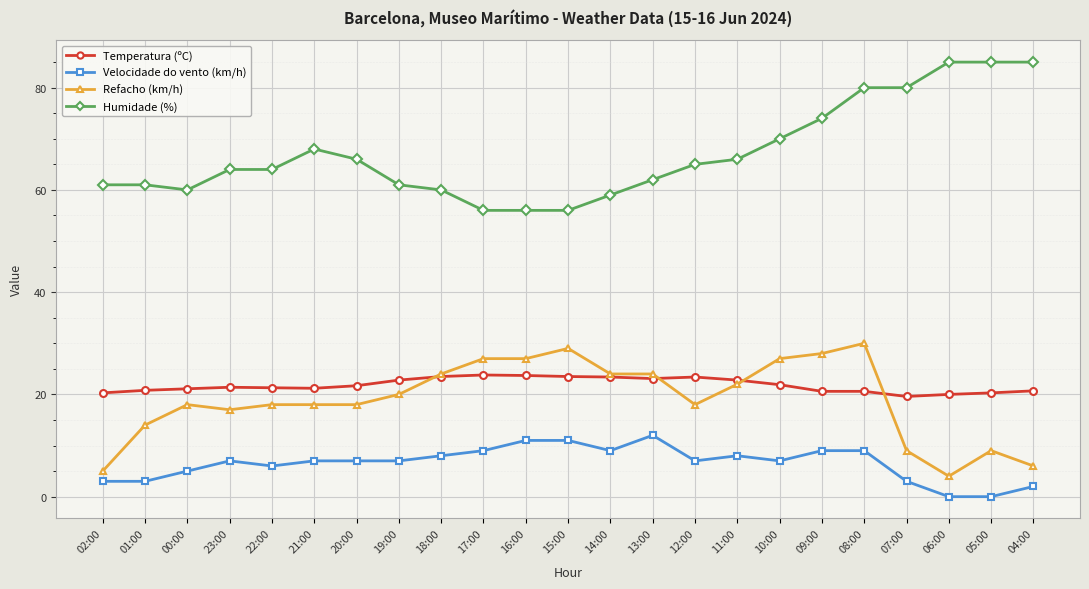

Count the number of categories in the chart.

23